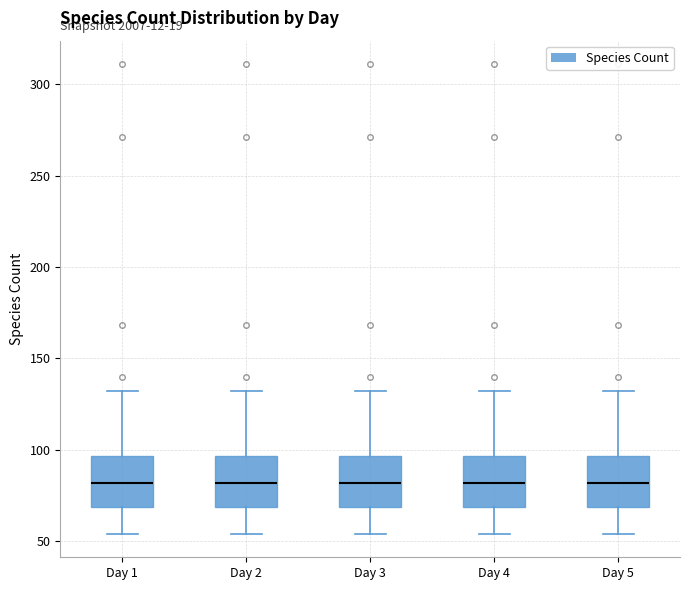

Where does the upper whisker of the box for Day 4 end on the y-axis? The values are not printed on the chart, so give them approximately, as read against the axis.

130